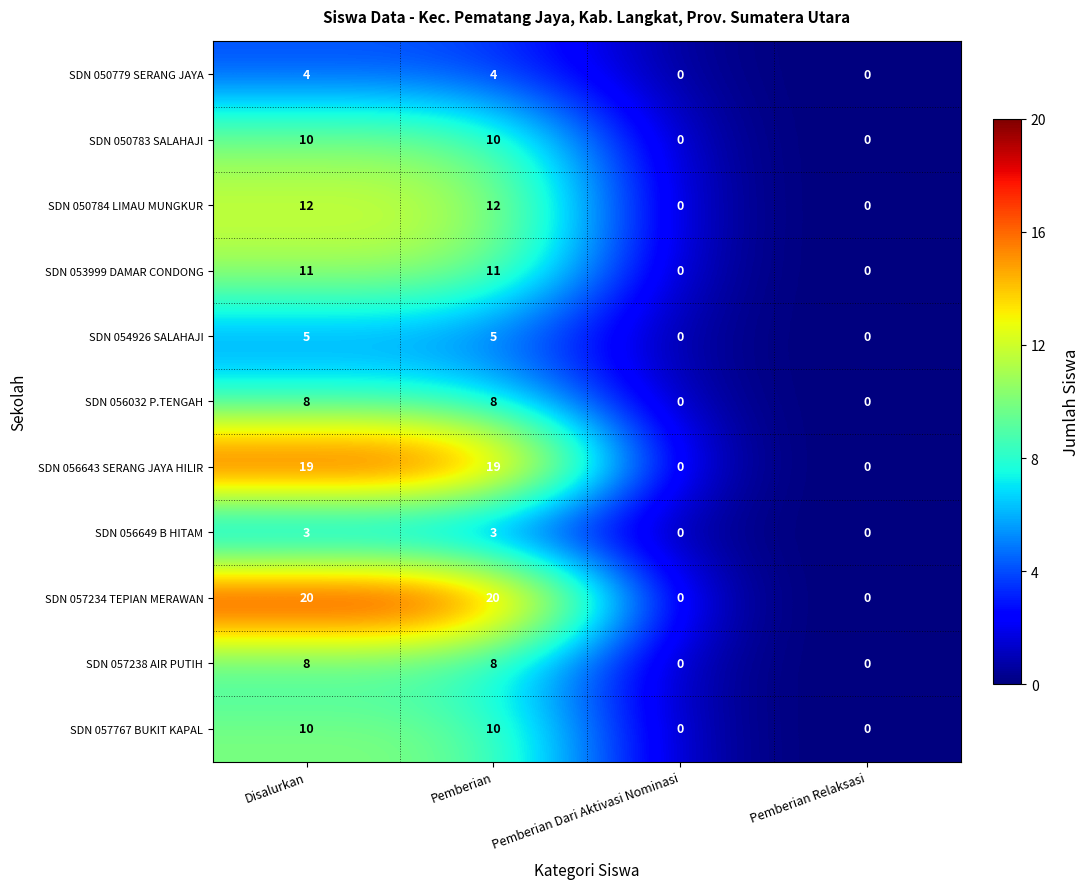

What is the total value across all series at Pemberian?

110